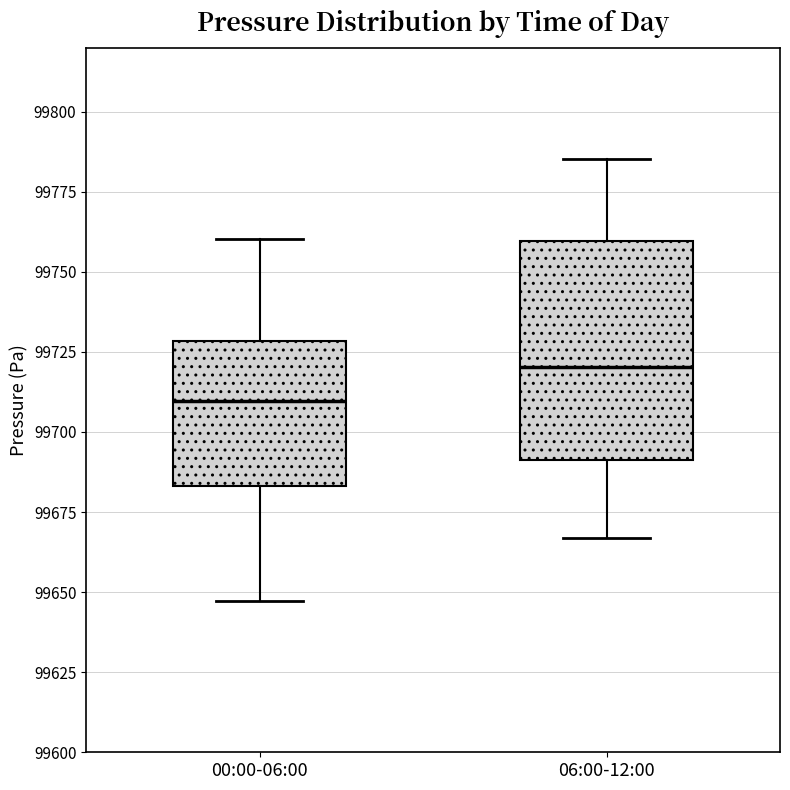

Reading left to right, read every box against the y-axis: the position of its median line, the range the box covers, and the ends of its whiskers. The values are not printed on the chart, so give them approximately, as read against the axis.

00:00-06:00: median 99710, box 99685 to 99730, whiskers 99645 to 99760
06:00-12:00: median 99720, box 99690 to 99760, whiskers 99665 to 99785